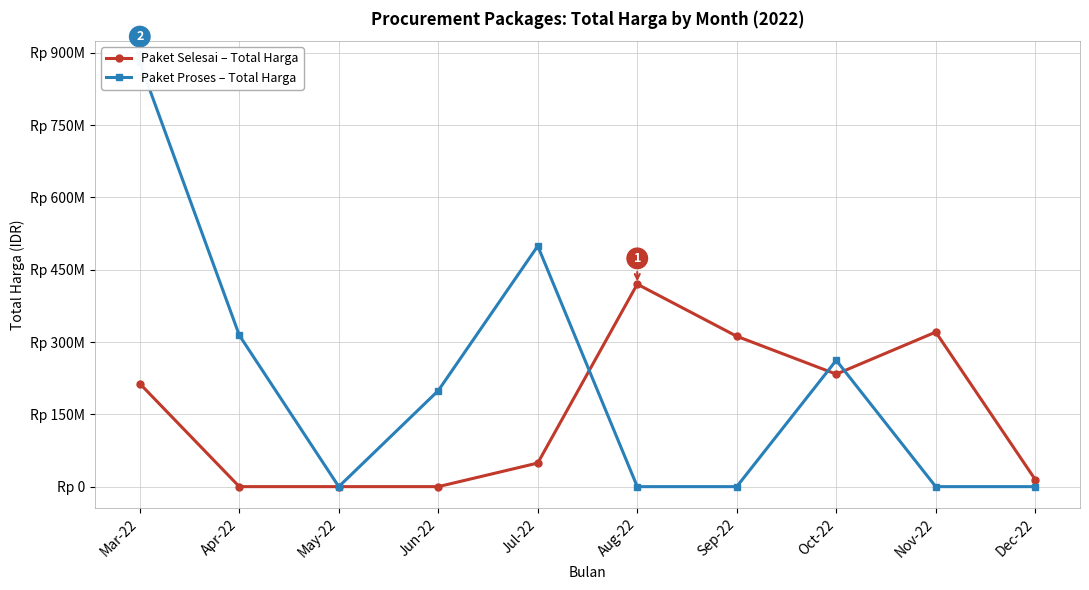

Is it true that Paket Proses – Total Harga equals 267107012 at May-22?

False